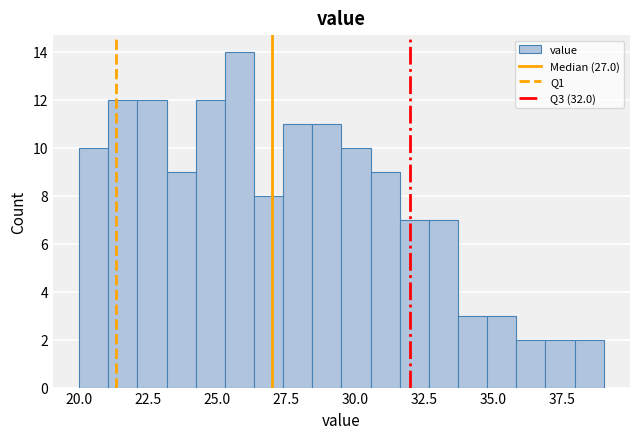

Read against the x-axis, roughly where is the centre of the tallest bar?

26.0